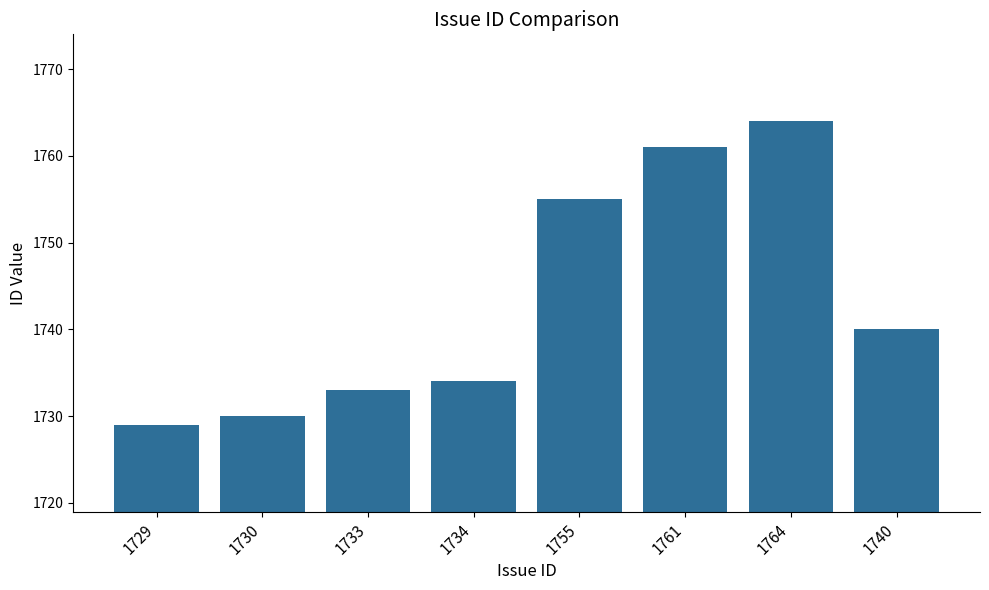

Rank the categories by value from lowest to highest.

1729, 1730, 1733, 1734, 1740, 1755, 1761, 1764